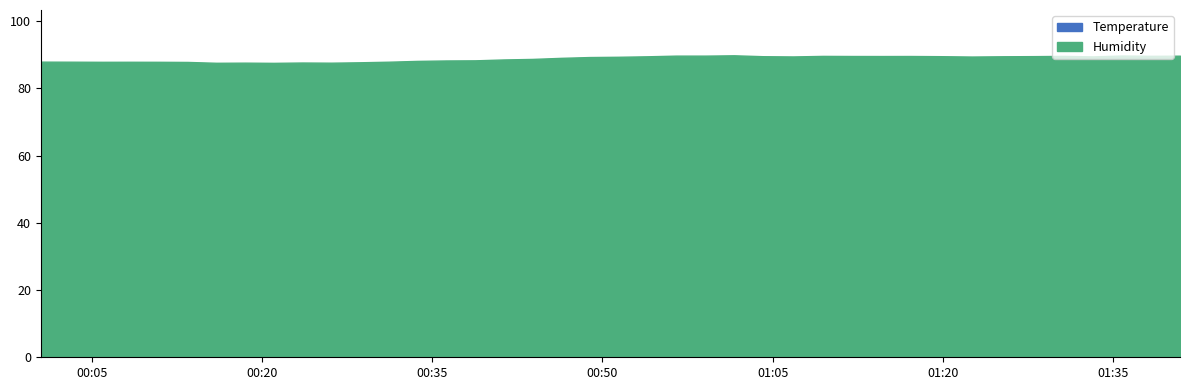

True or false: Humidity and Temperature cross at least once.

False